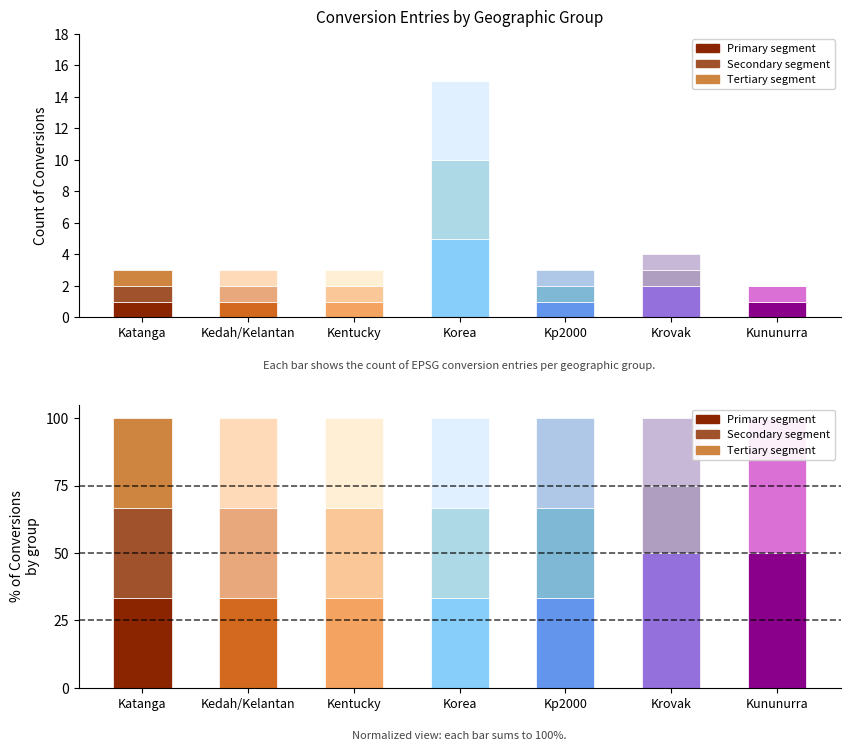

What is the label of the 4th bar from the left?

Korea